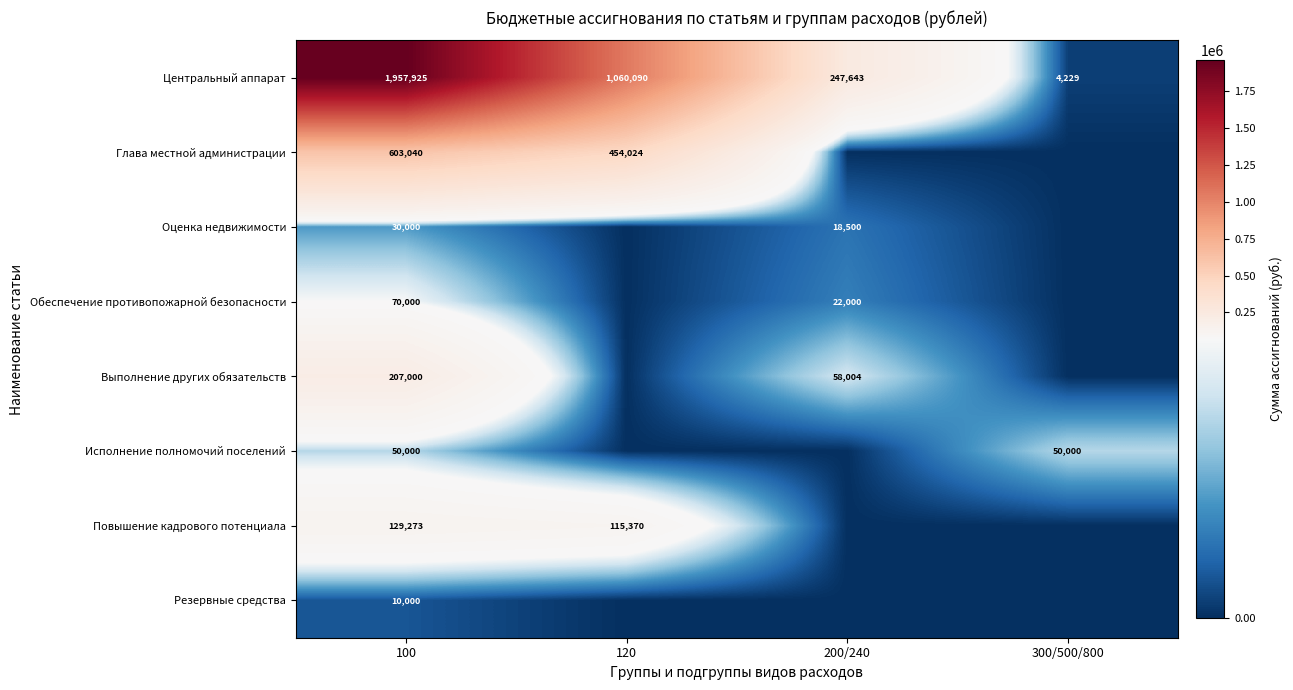

What is the difference between the second highest and minimum values in the Центральный аппарат series?

1055861